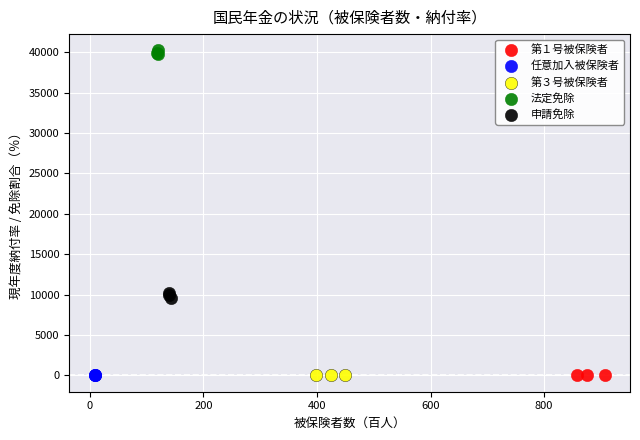

Which series contains the highest Y value?

法定免除